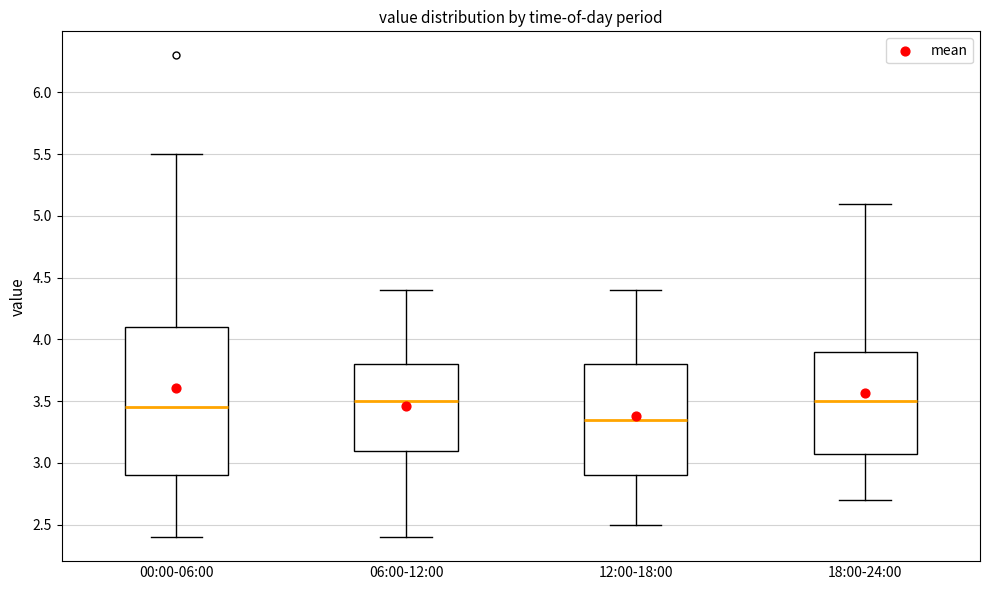

Reading left to right, read every box against the y-axis: the position of its median line, the range the box covers, and the ends of its whiskers. The values are not printed on the chart, so give them approximately, as read against the axis.

00:00-06:00: median 3.45, box 2.90 to 4.10, whiskers 2.40 to 5.50
06:00-12:00: median 3.50, box 3.10 to 3.80, whiskers 2.40 to 4.40
12:00-18:00: median 3.35, box 2.90 to 3.80, whiskers 2.50 to 4.40
18:00-24:00: median 3.50, box 3.10 to 3.90, whiskers 2.70 to 5.10